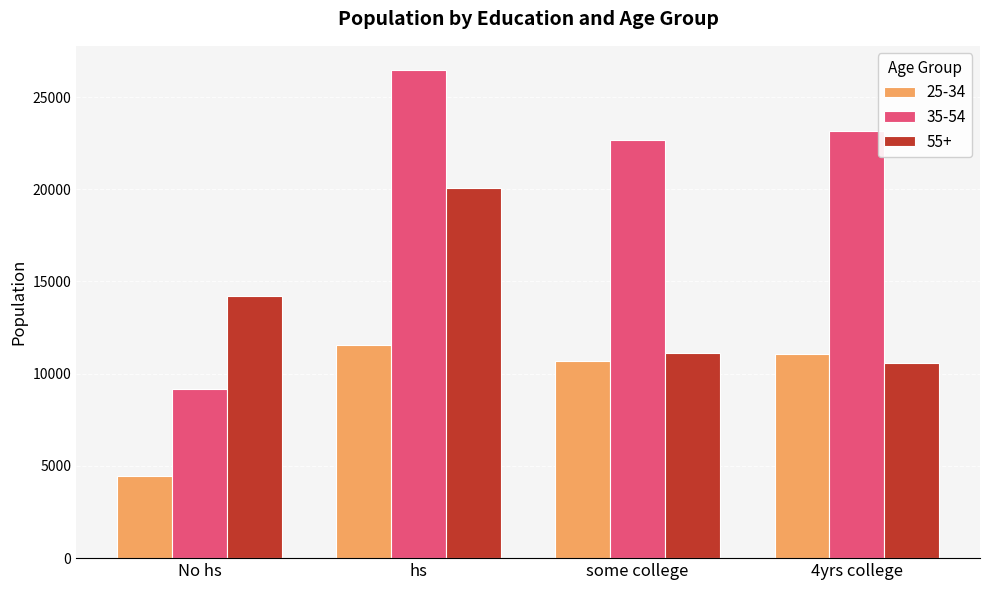

The 55+ series shows 14226 at No hs. True or false?

True